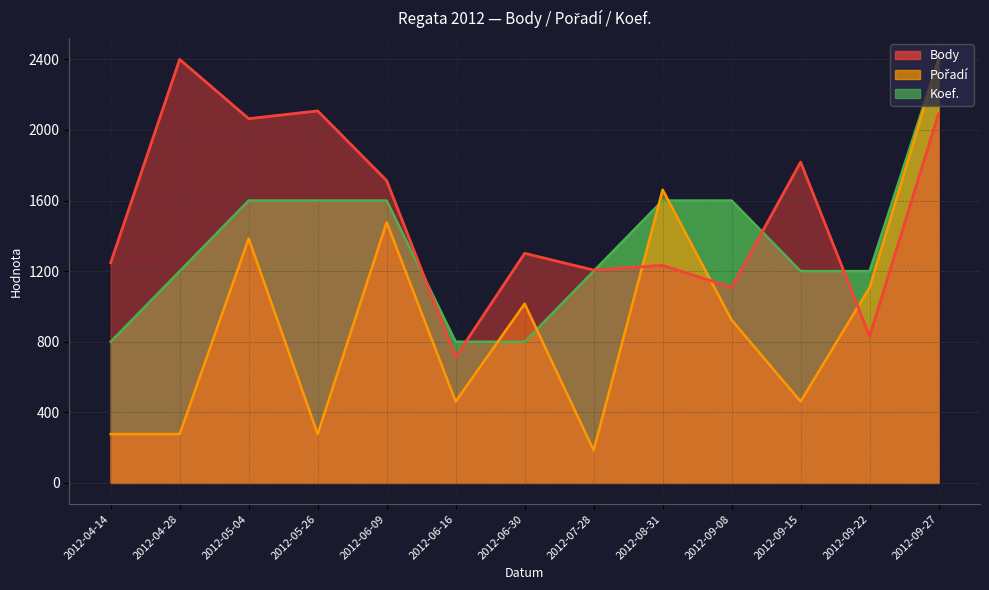

How many distinct data groups are displayed?

3